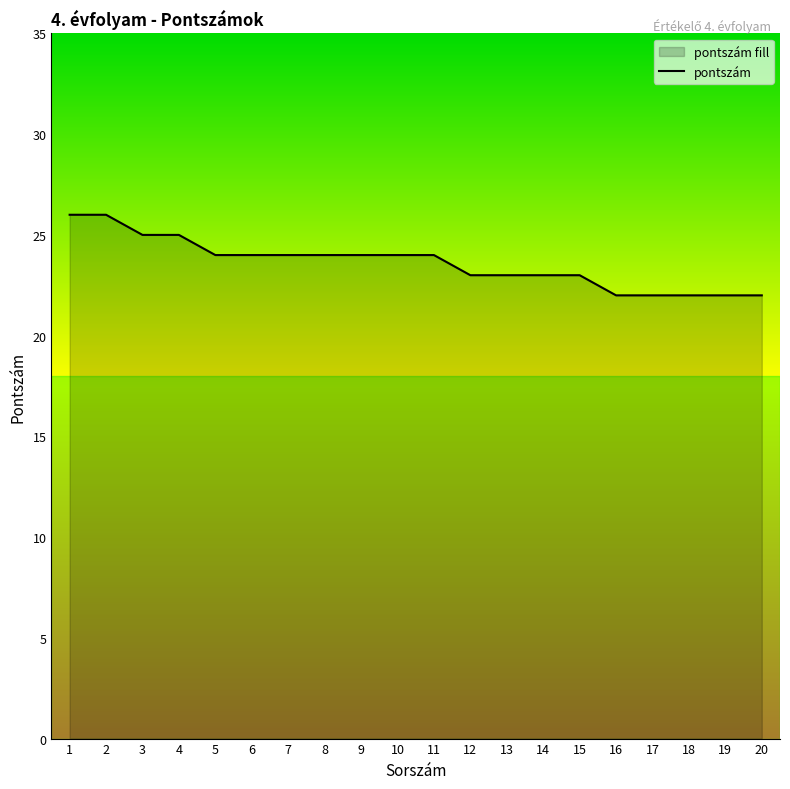

At which label does the data first exceed 24?

1